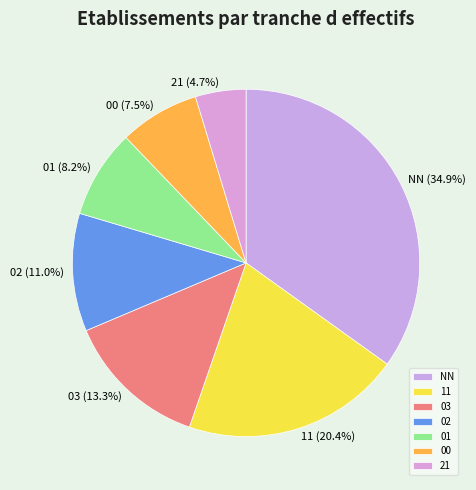

Count the number of slices in the pie.

7